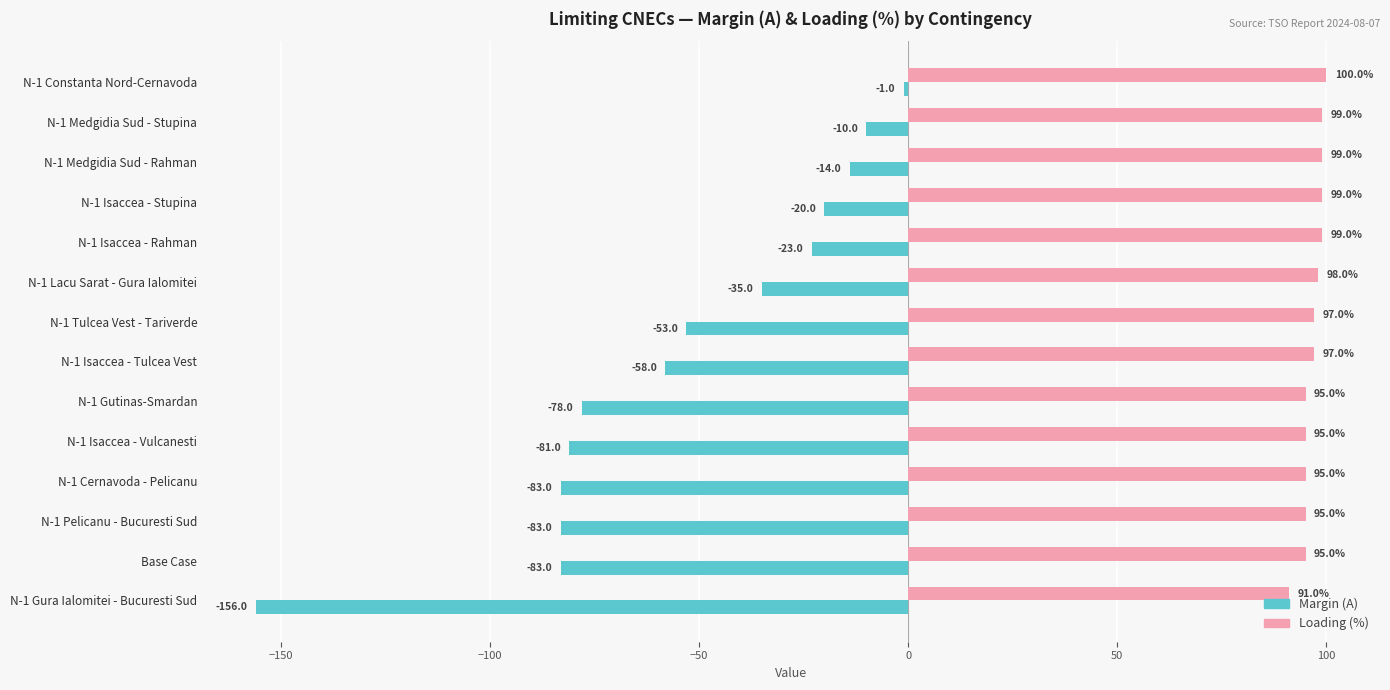

What are all the series names shown in the legend?

Margin (A), Loading (%)